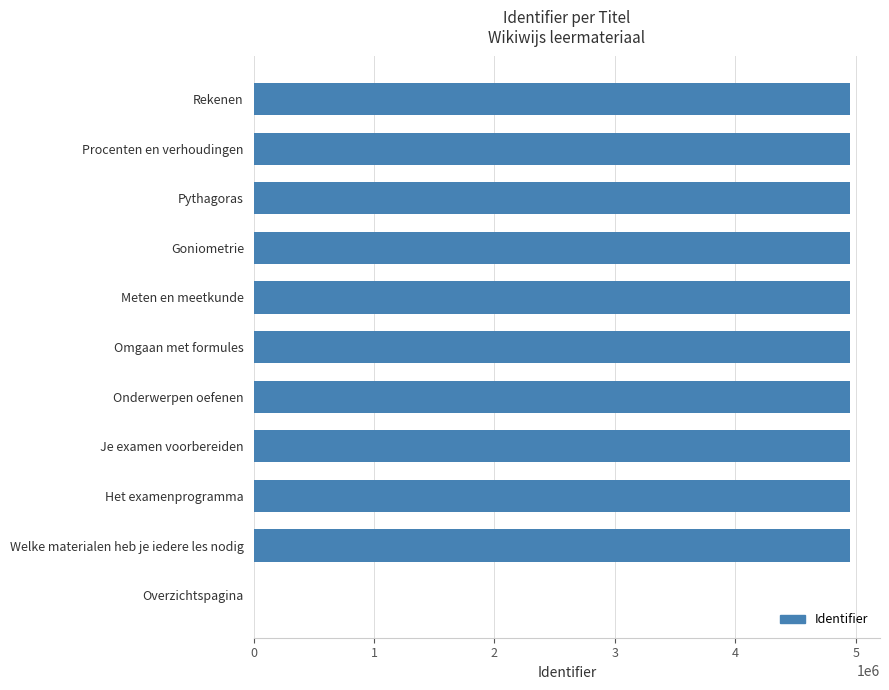

Where is the data nearest to the value 2477111?

Welke materialen heb je iedere les nodig